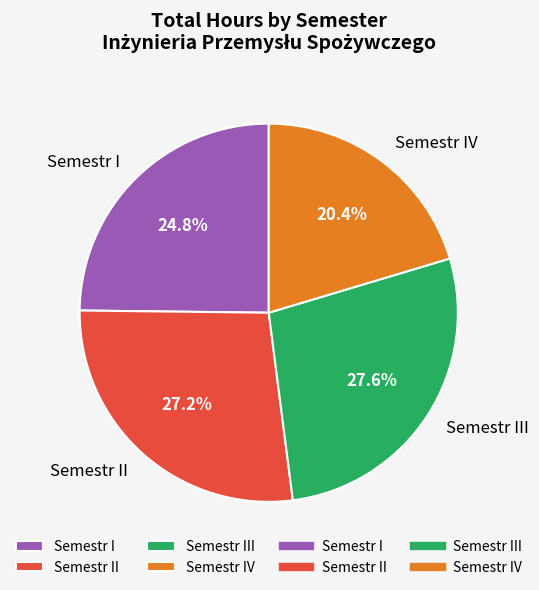

Is there a majority slice in this chart?

No